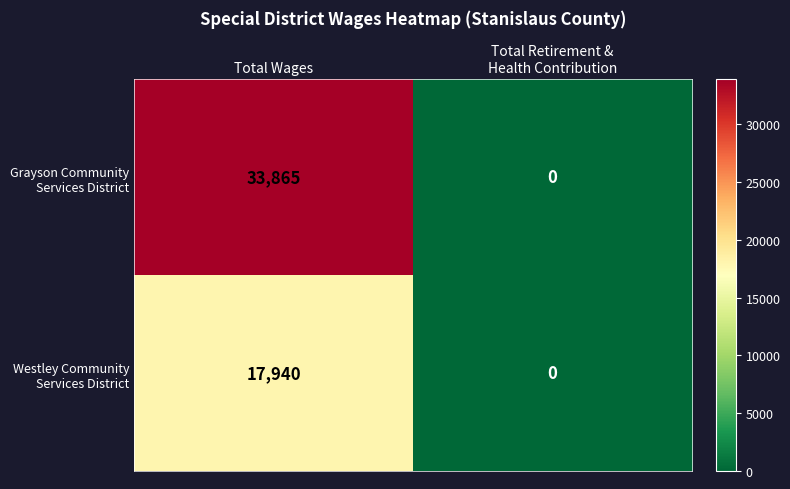

What is the total value across all series at Total Wages?

51805